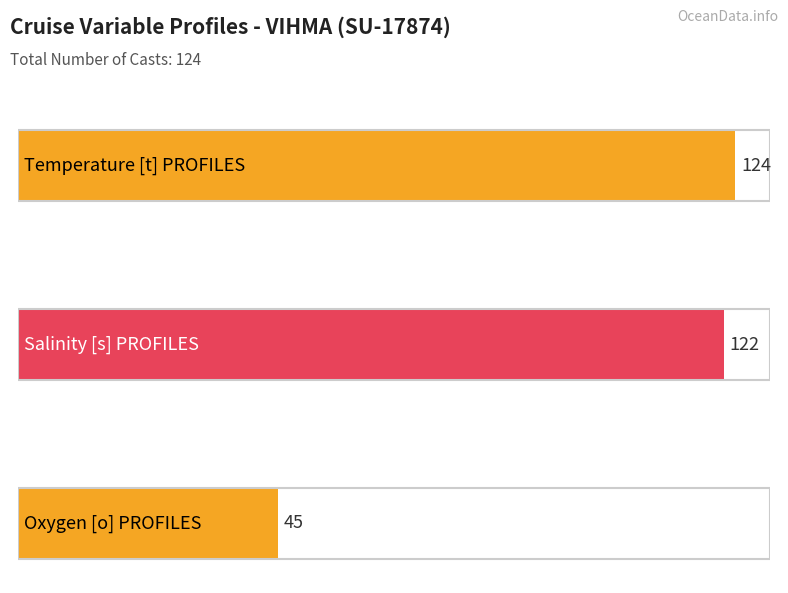

Is it true that the value at 1 is 42?

False